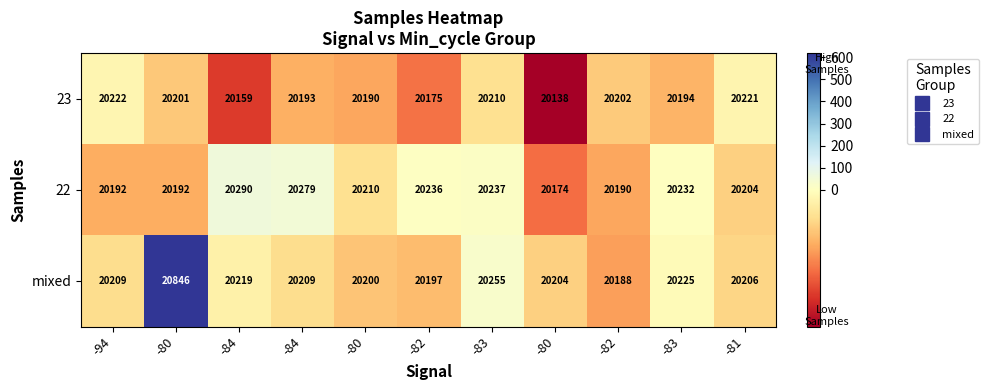

Count the number of data series in this chart.

3